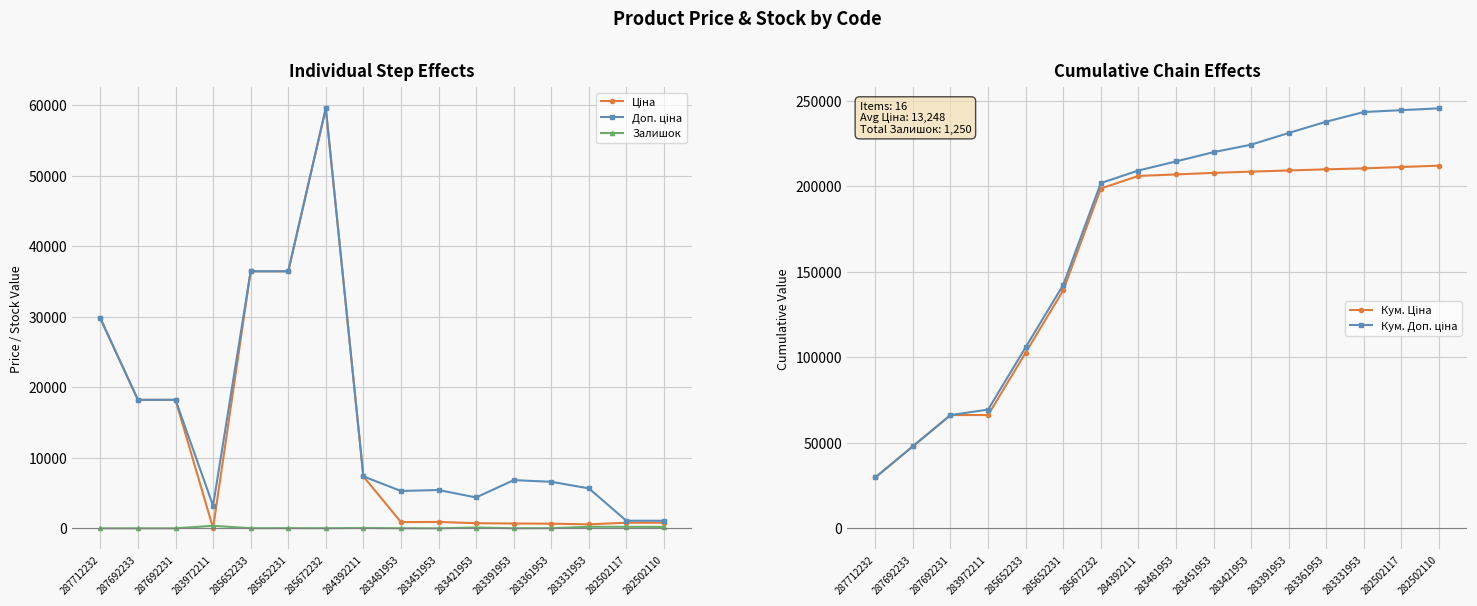

The value of Залишок at 282502110 is 200.0. True or false?

True